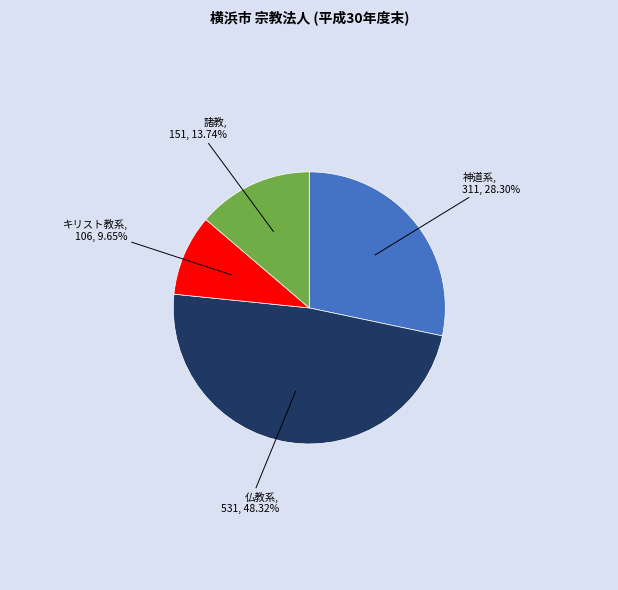

The 神道系 slice represents 28% of the pie. True or false?

True